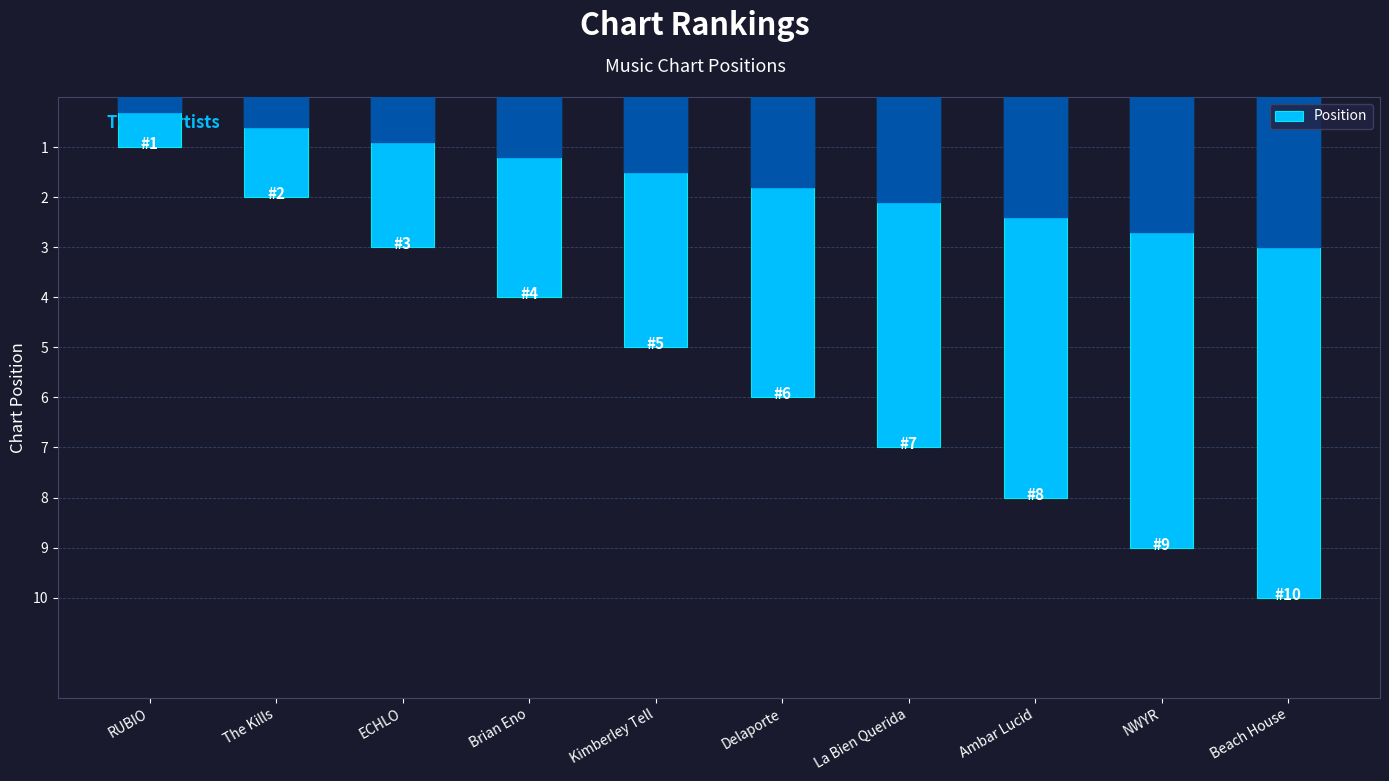

The value at Brian Eno is 7. True or false?

False